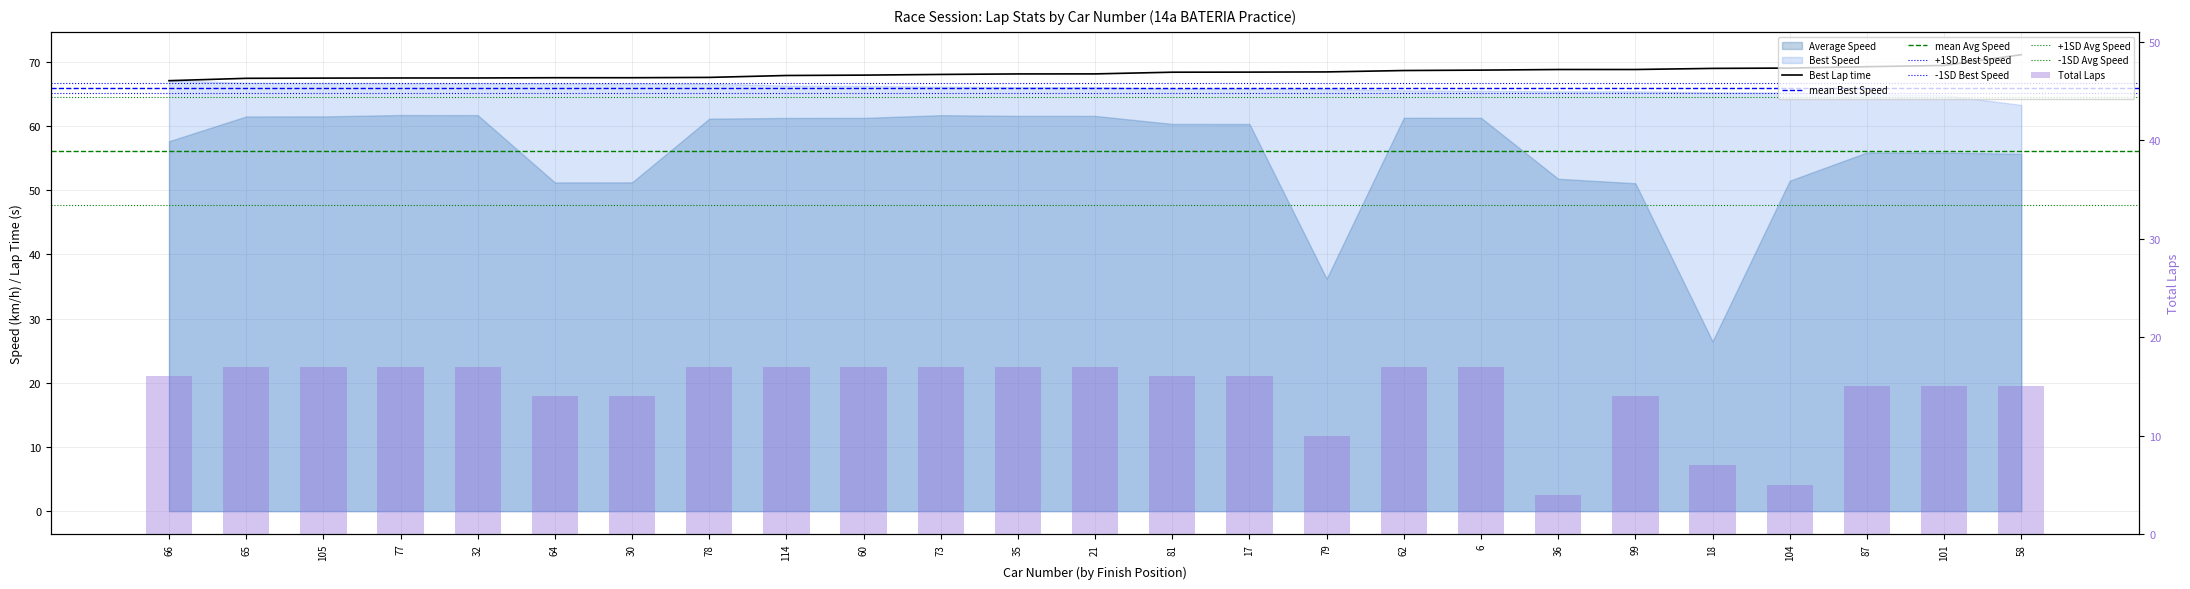

Reading left to right, transcribe all the data shown in this chart.

Total Laps: 16.0	17.0	17.0	17.0	17.0	14.0	14.0	17.0	17.0	17.0	17.0	17.0	17.0	16.0	16.0	10.0	17.0	17.0	4.0	14.0	7.0	5.0	15.0	15.0	15.0
Best Lap time: 67.1	67.4	67.5	67.5	67.5	67.5	67.5	67.6	67.9	67.9	68.0	68.1	68.1	68.4	68.4	68.4	68.6	68.7	68.8	68.8	69.0	69.0	69.2	69.4	71.1